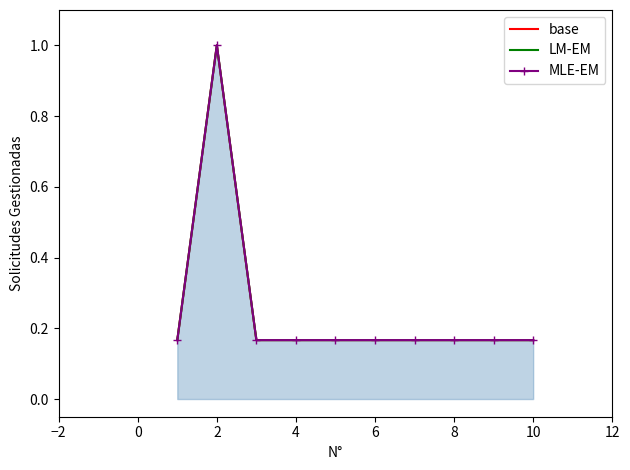

How many MLE-EM values are between 0 and 1?

10